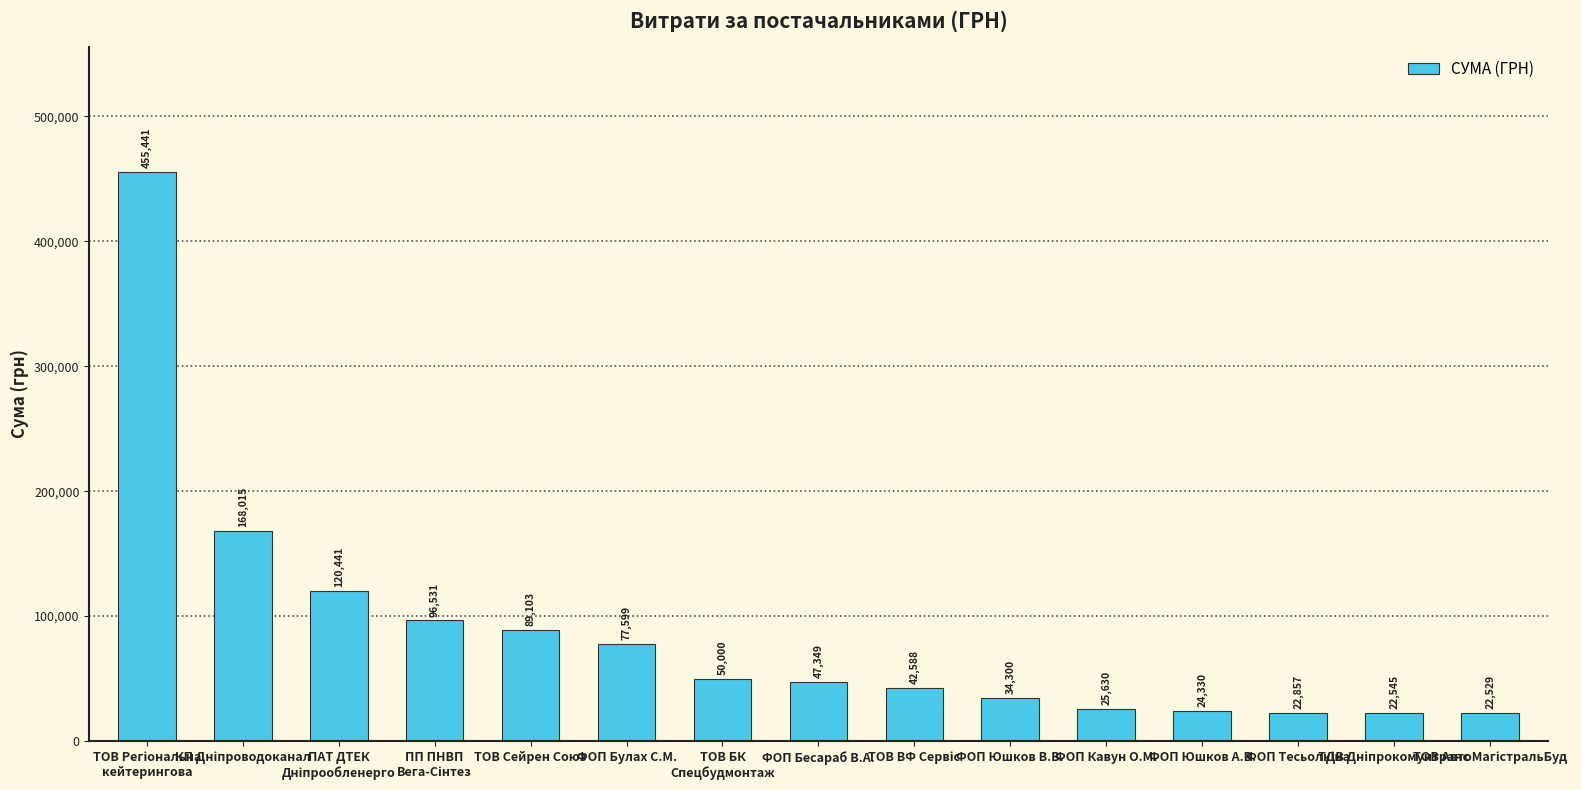

What is the value of the 4th bar from the left?

96531.0